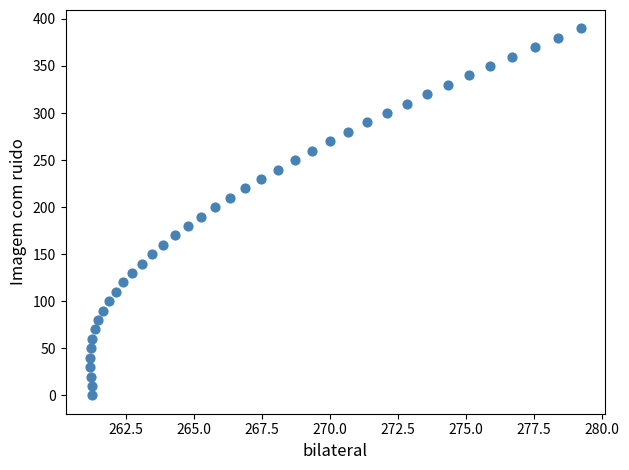

What is the range of Y values (max minus min)?

390